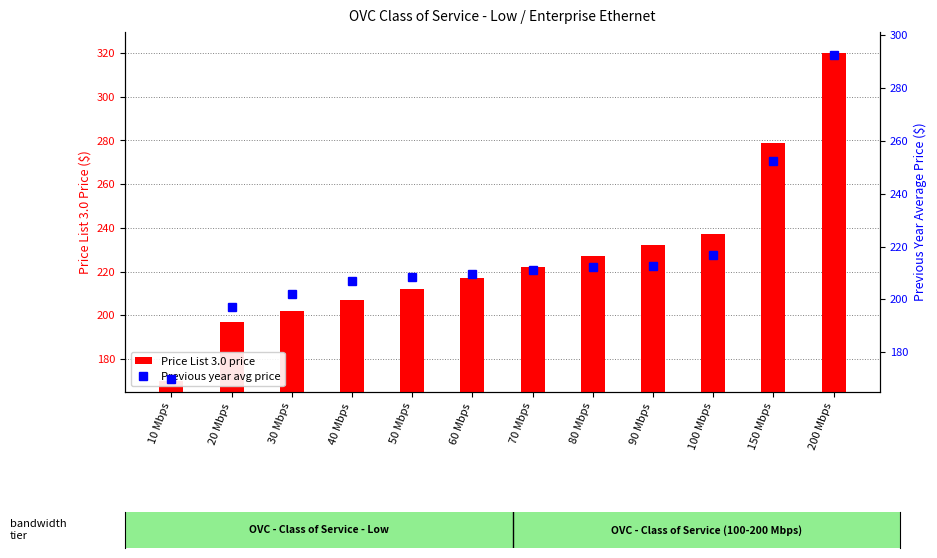

Rank the series at 60 Mbps from lowest to highest value.

Previous year avg price, Price List 3.0 price